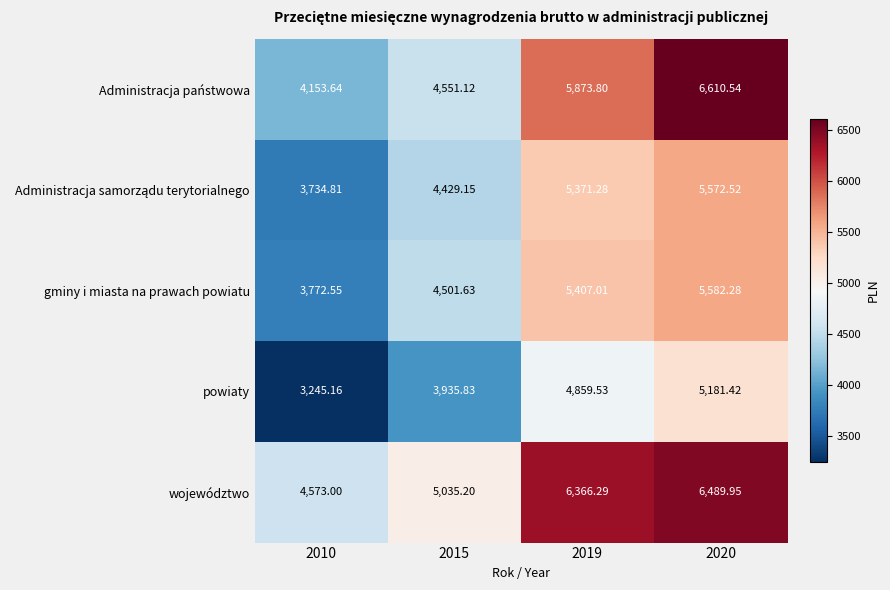

Which series changed the most between 2010 and 2019?

województwo